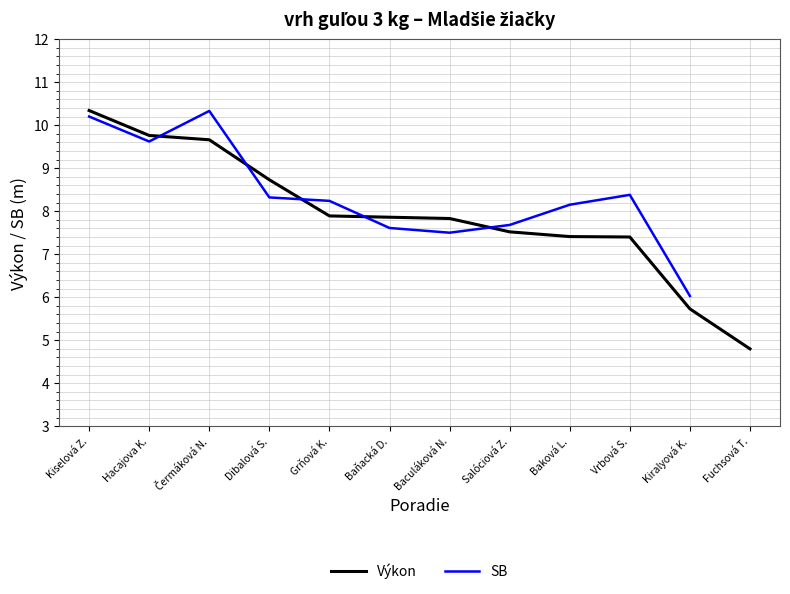

What is the value of the SB point at the 10th from the left?

8.4